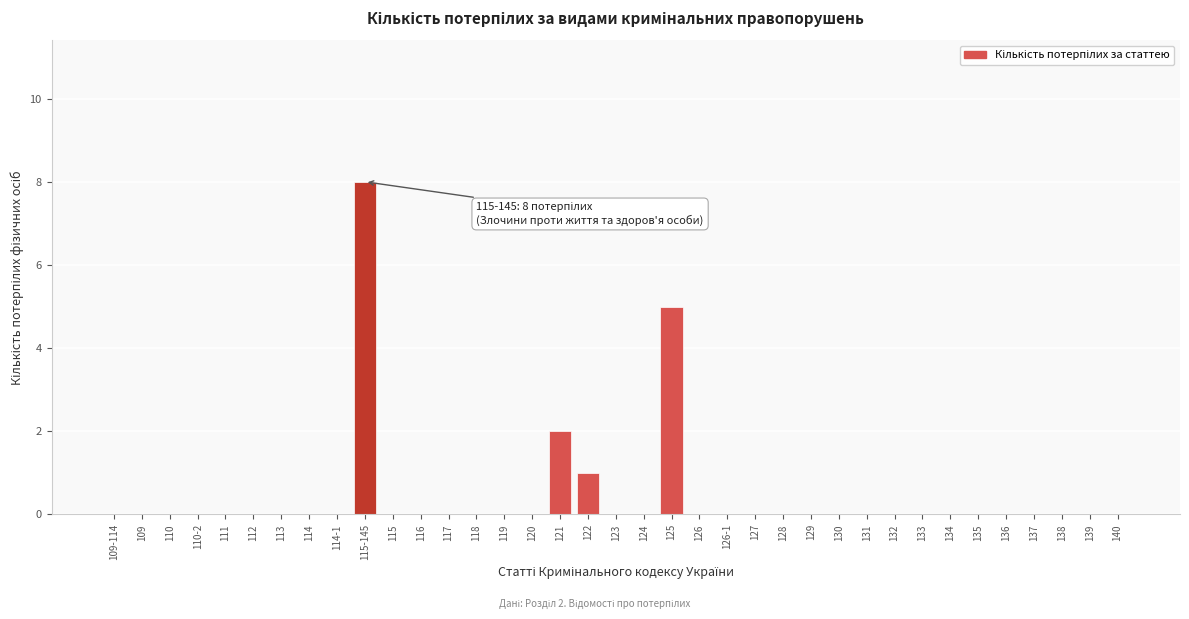

Which has a higher value, 114-1 or 122?

122